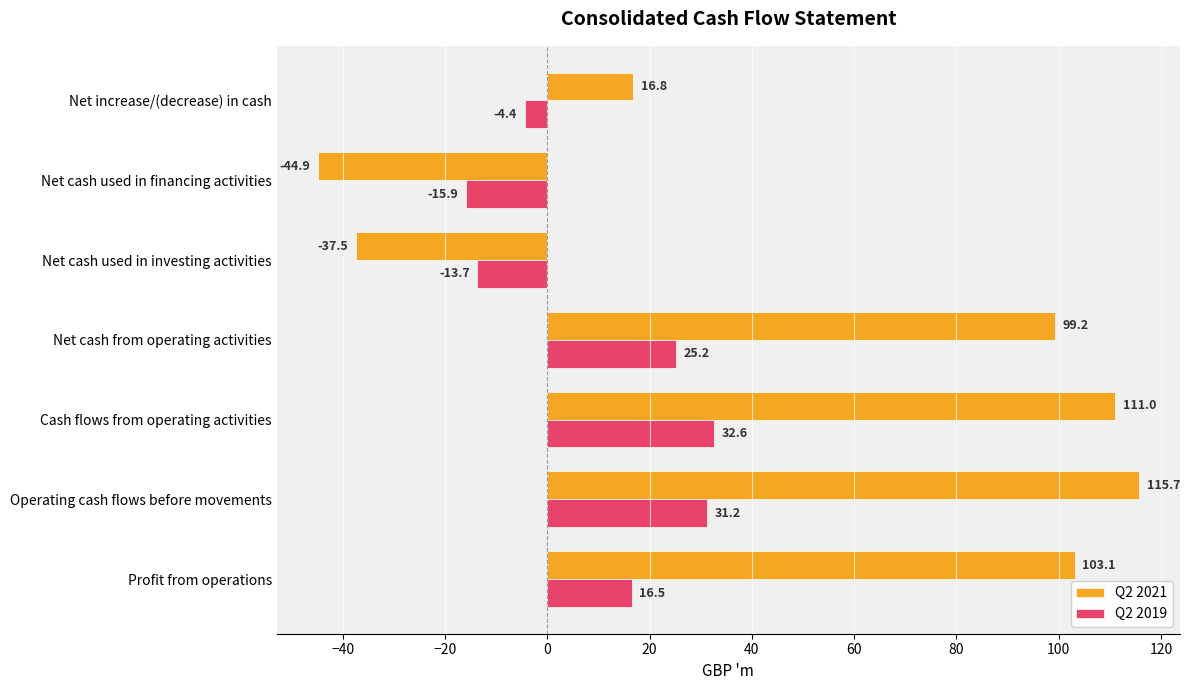

The Q2 2019 series shows -4.4 at Net increase/(decrease) in cash. True or false?

True